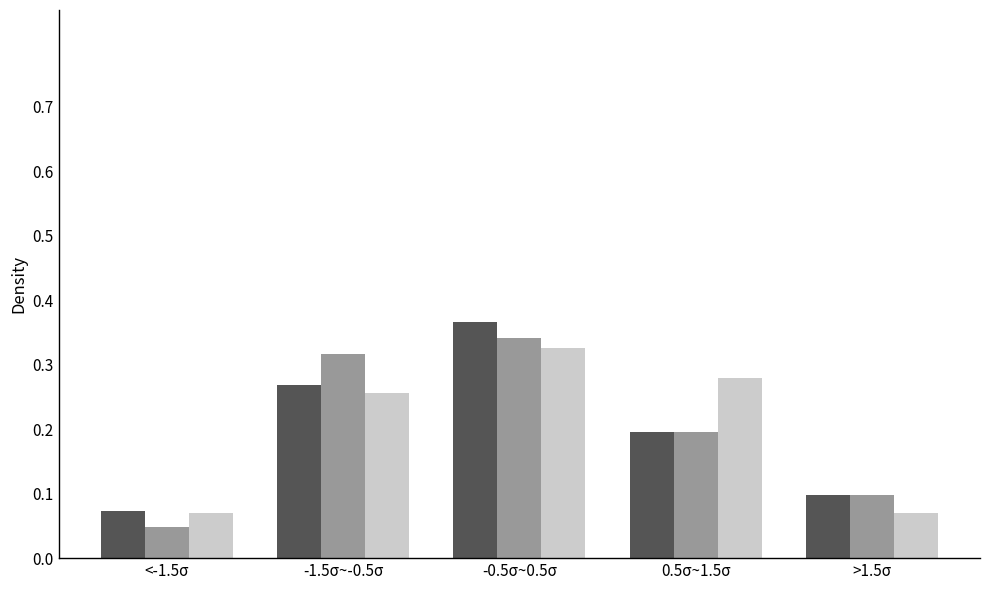

What is the total value across all series at -0.5σ~0.5σ?

1.0